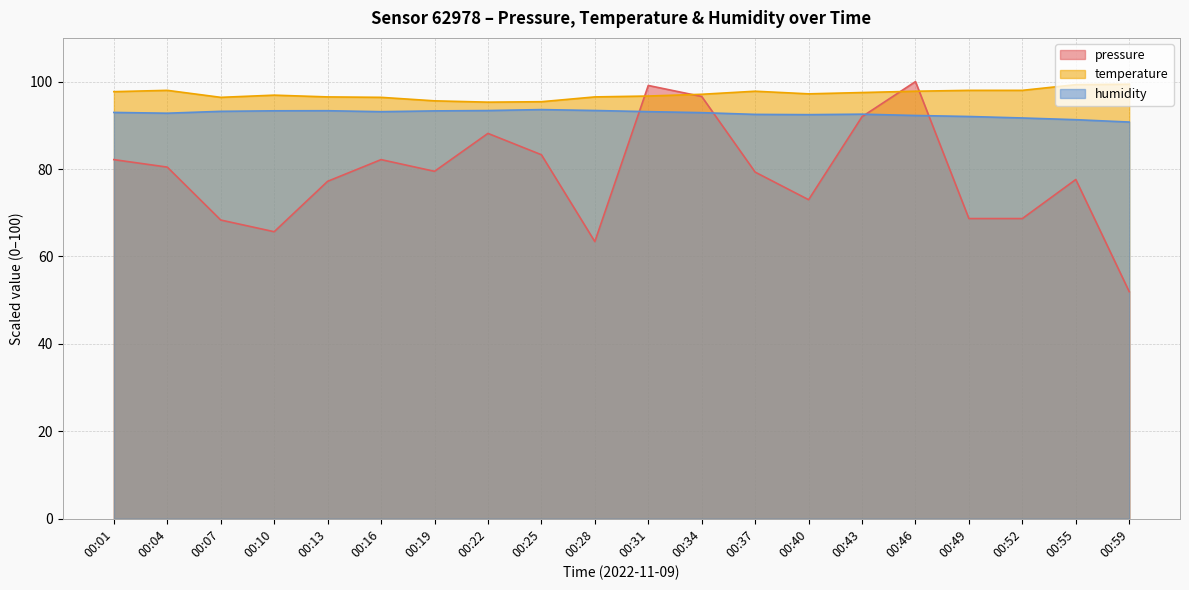

Reading left to right, transcribe all the data shown in this chart.

pressure: 00:01=82.2	00:04=80.4	00:07=68.3	00:10=65.7	00:13=77.2	00:16=82.2	00:19=79.5	00:22=88.2	00:25=83.3	00:28=63.4	00:31=99.1	00:34=96.6	00:37=79.3	00:40=73.0	00:43=92.0	00:46=100.0	00:49=68.7	00:52=68.7	00:55=77.6	00:59=51.9
temperature: 00:01=97.7	00:04=98.0	00:07=96.4	00:10=96.9	00:13=96.5	00:16=96.4	00:19=95.6	00:22=95.3	00:25=95.4	00:28=96.5	00:31=96.7	00:34=97.1	00:37=97.8	00:40=97.2	00:43=97.5	00:46=97.8	00:49=98.0	00:52=98.0	00:55=99.3	00:59=99.4
humidity: 00:01=93.0	00:04=92.8	00:07=93.2	00:10=93.3	00:13=93.3	00:16=93.1	00:19=93.3	00:22=93.4	00:25=93.6	00:28=93.4	00:31=93.1	00:34=92.9	00:37=92.5	00:40=92.4	00:43=92.5	00:46=92.2	00:49=92.0	00:52=91.7	00:55=91.3	00:59=90.8